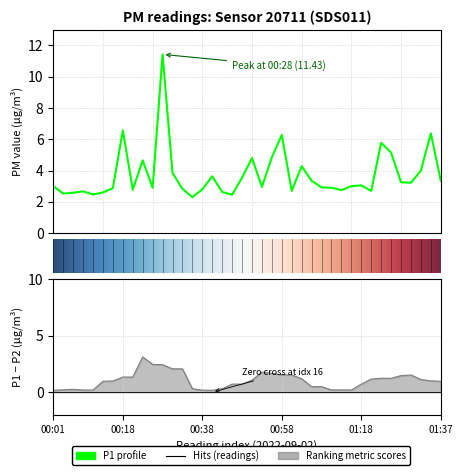

Reading left to right, list all the values displayed in this chart.

3.0	2.5	2.6	2.7	2.5	2.6	2.9	6.6	2.8	4.7	2.9	11.4	3.9	2.8	2.3	2.8	3.6	2.6	2.5	3.5	4.8	3.0	4.8	6.3	2.7	4.3	3.4	2.9	2.9	2.8	3.0	3.0	2.7	5.8	5.2	3.2	3.2	4.0	6.4	3.4